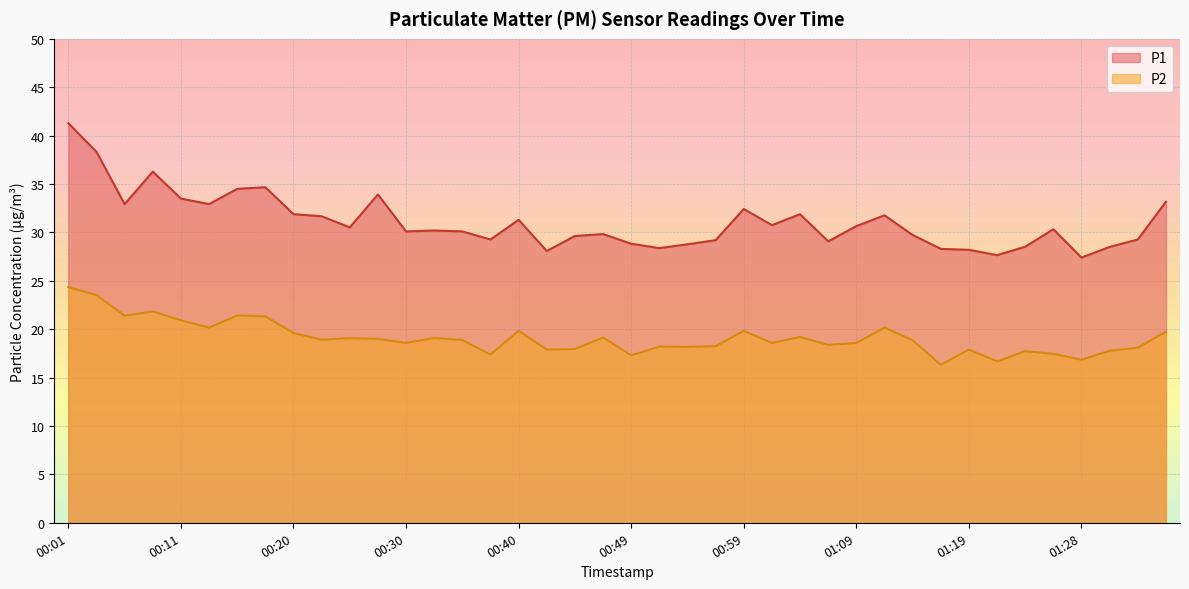

What is the difference between the P2 values at 01:14 and 01:24?

1.1